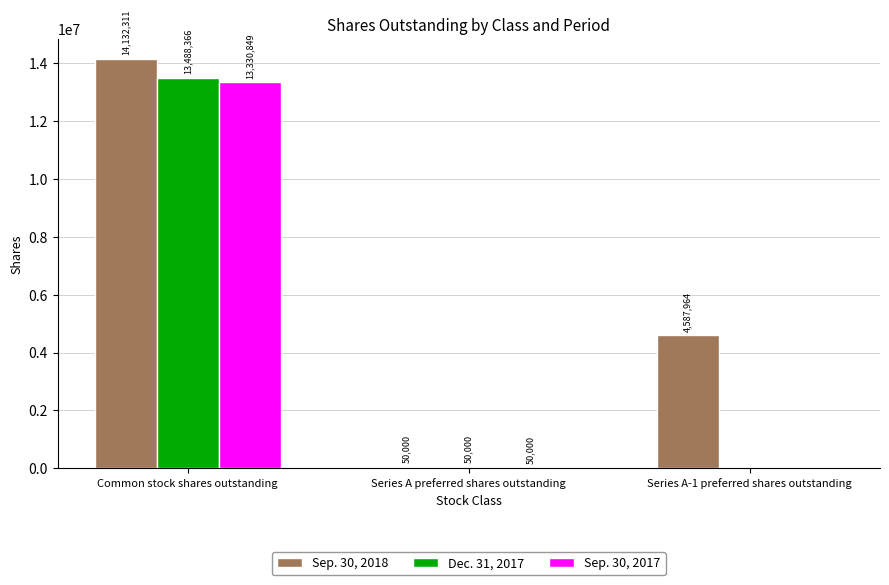

Where does the Dec. 31, 2017 series first go above 50000?

Common stock shares outstanding